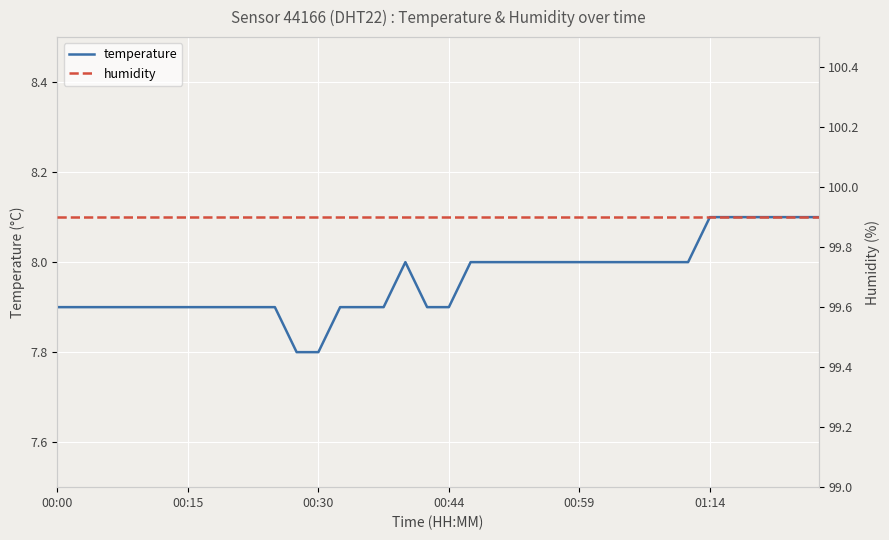

What is the value of the humidity point at the 23rd from the left?

99.9